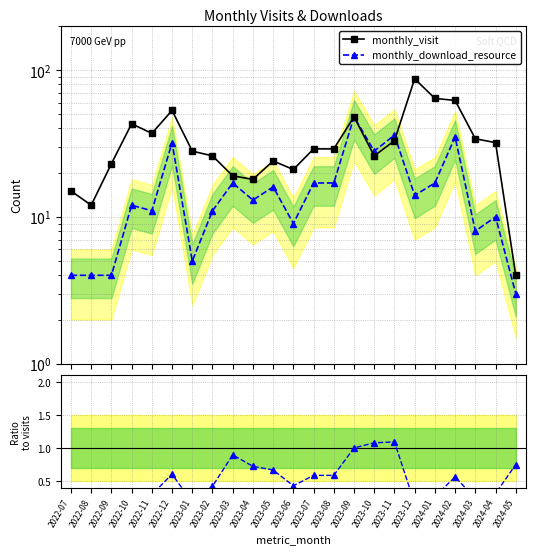

How many data points does each series have?

23